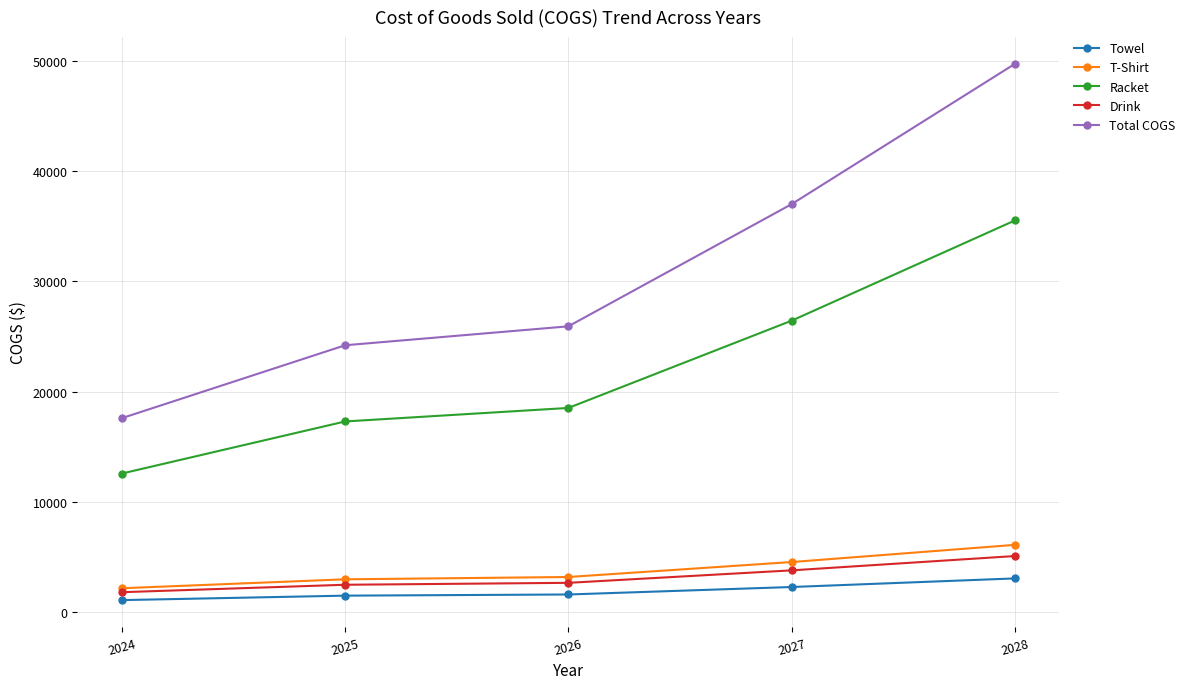

The Drink series shows 2470.2 at 2025. True or false?

True